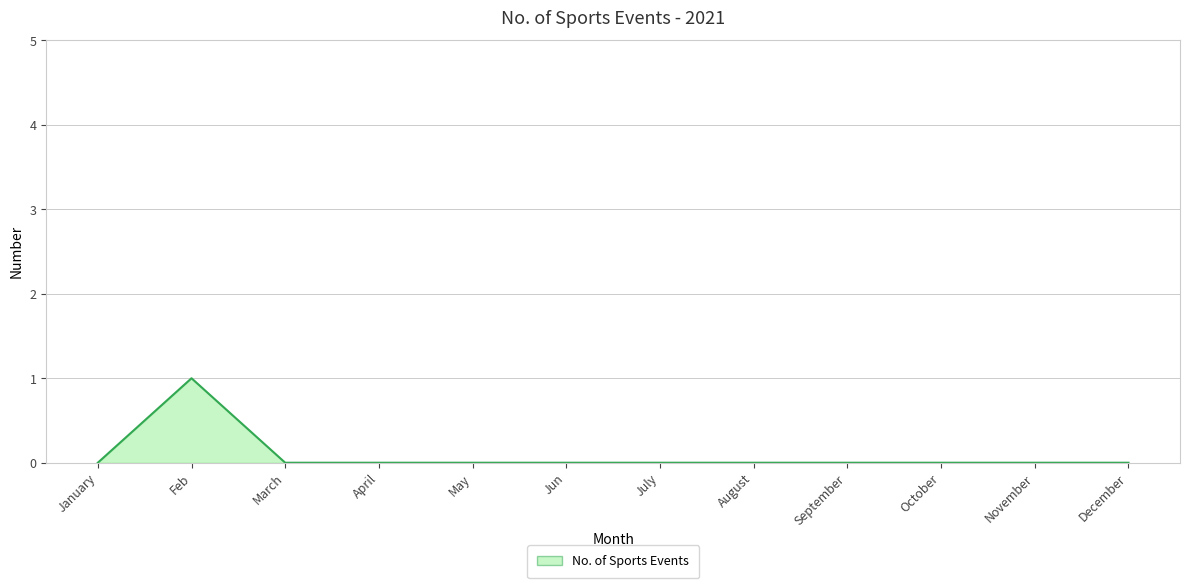

True or false: the data shows 0 at March.

True